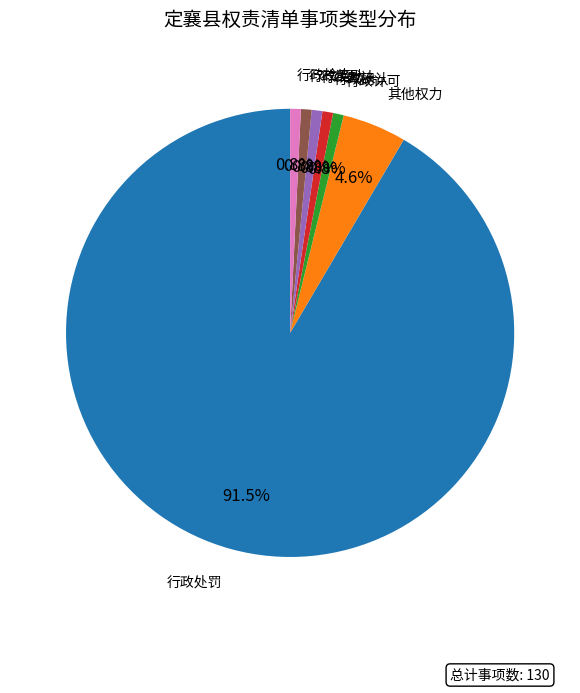

How many segments does this pie chart have?

7